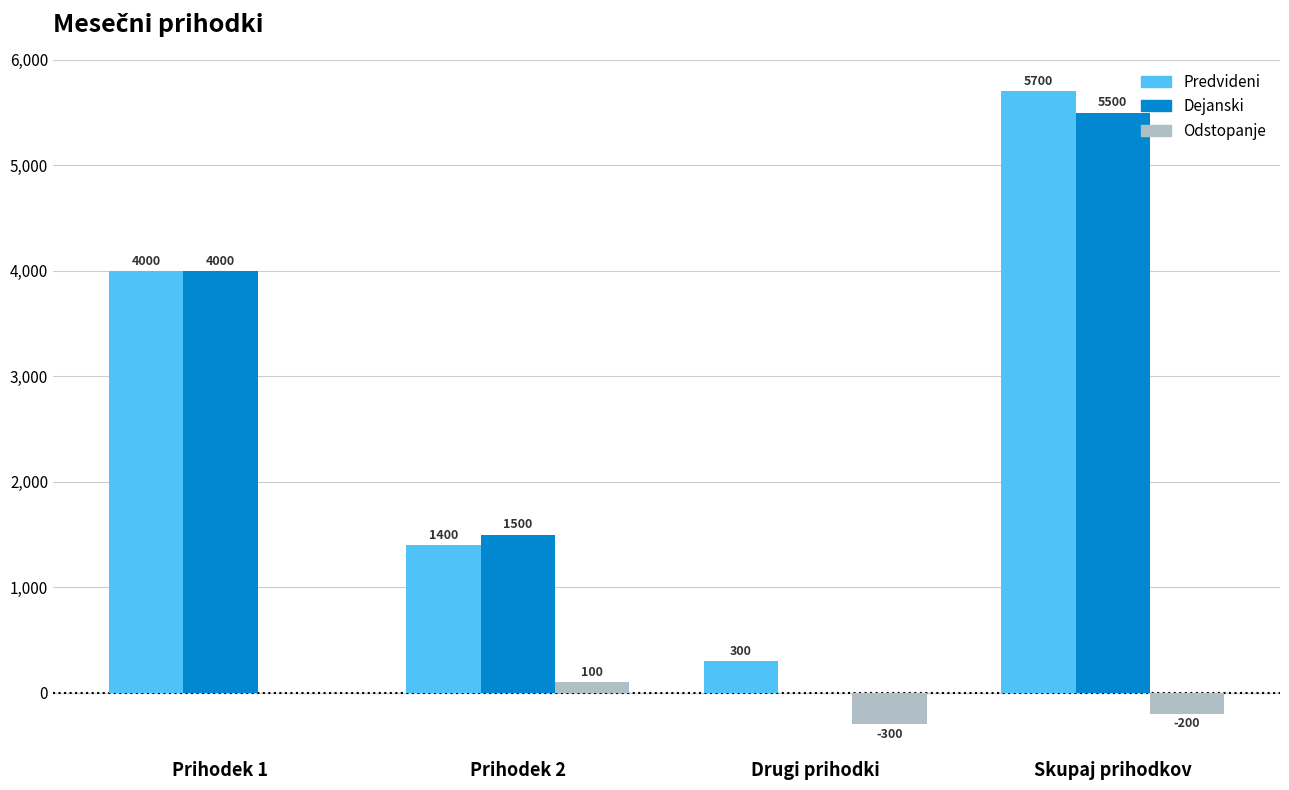

Is the value of Dejanski at Prihodek 1 greater than the value of Odstopanje at Prihodek 2?

Yes